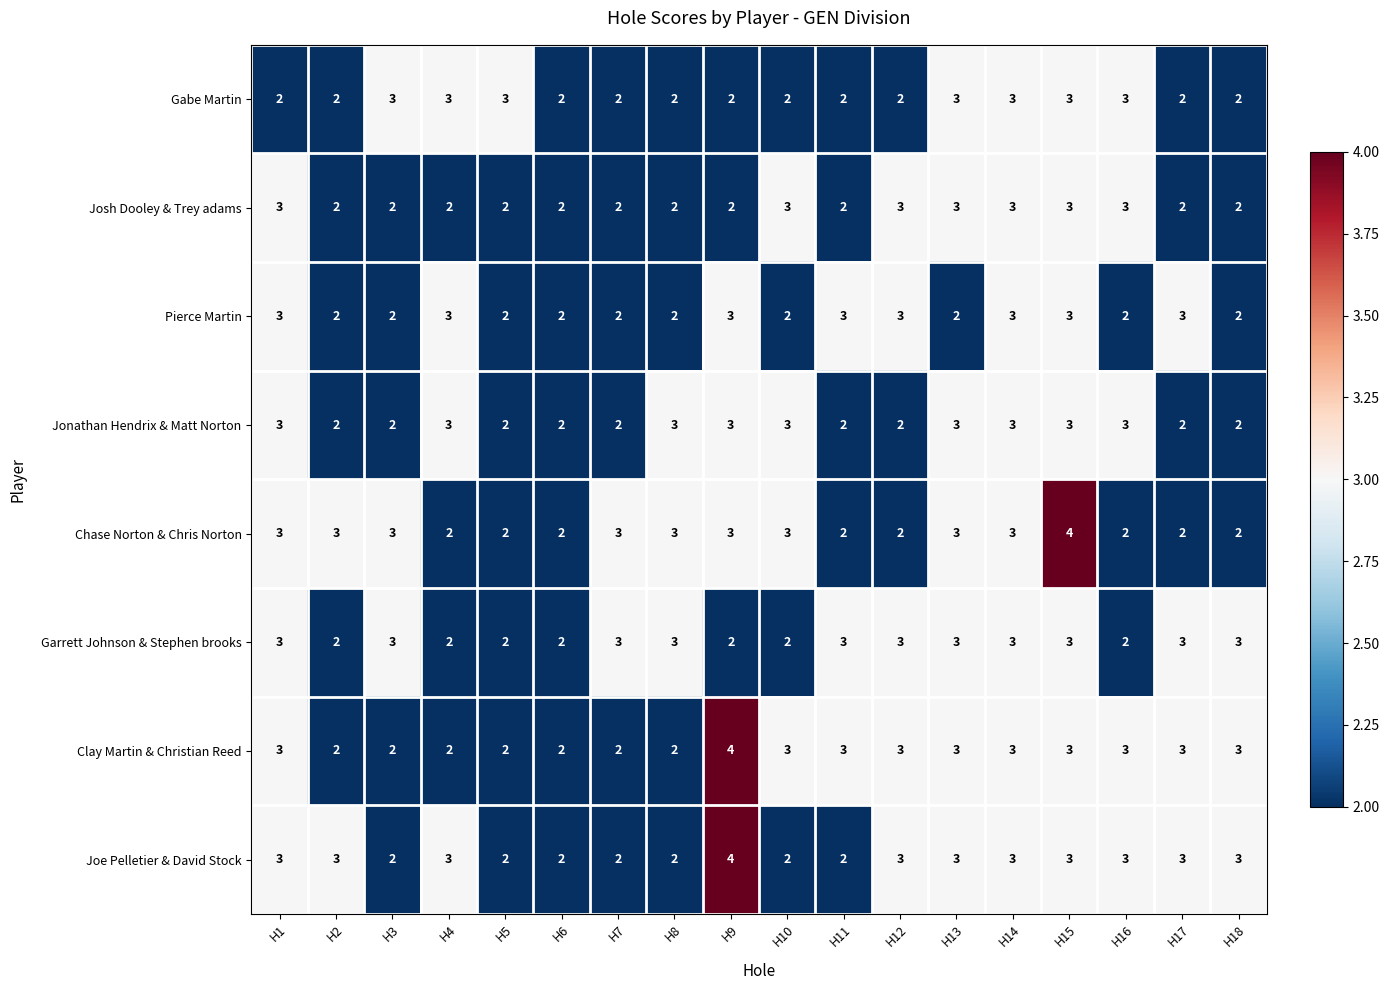

Is the value of Clay Martin & Christian Reed at H9 greater than the value of Jonathan Hendrix & Matt Norton at H1?

Yes